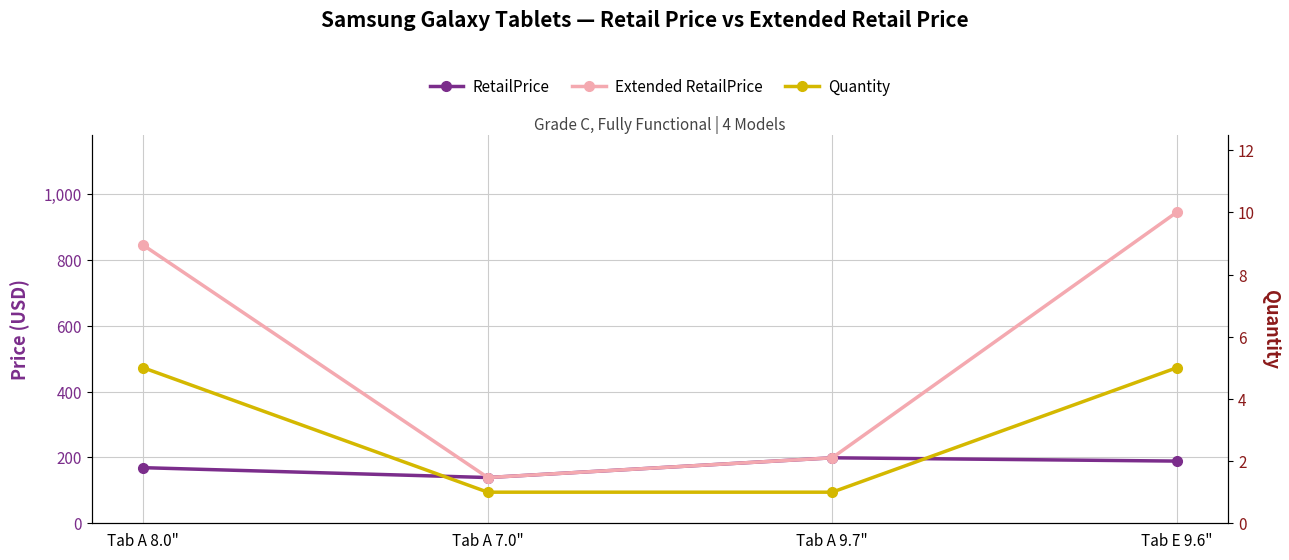

True or false: Quantity and Extended RetailPrice intersect in this chart.

False